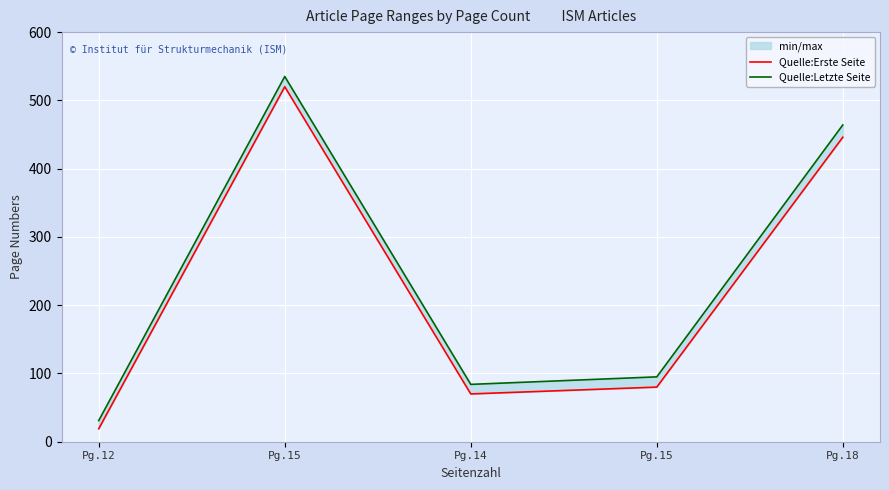

What is the total value across all series at Pg.15?

1055